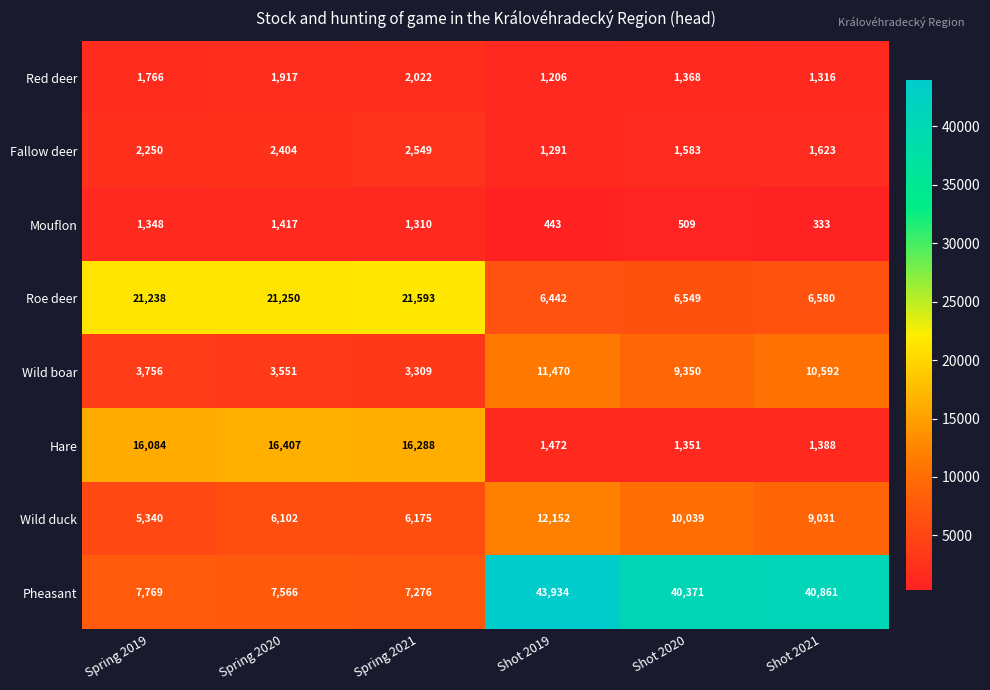

How many categories are shown in the chart?

6